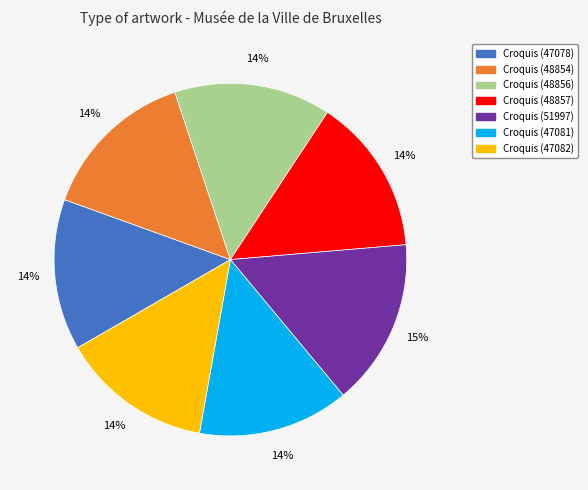

What percentage is the Croquis (48854) slice, to the nearest percent?

14%